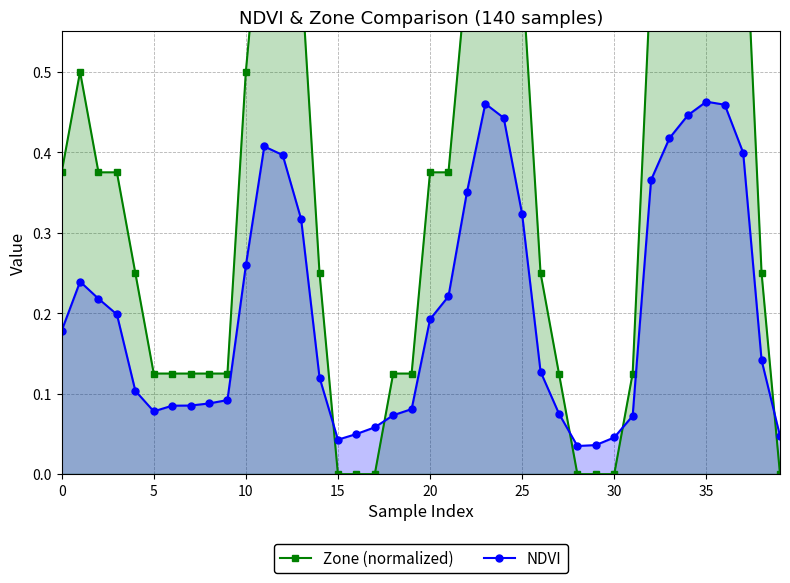

What is the highest value of the NDVI series?

0.5